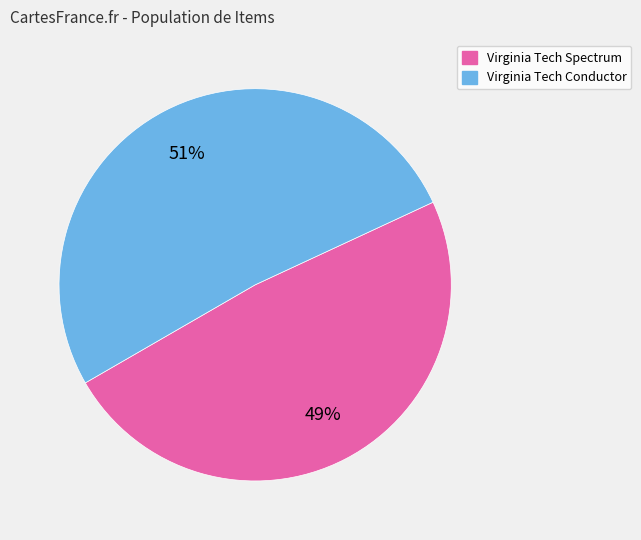

What percentage is the Virginia Tech Conductor slice, to the nearest percent?

51%